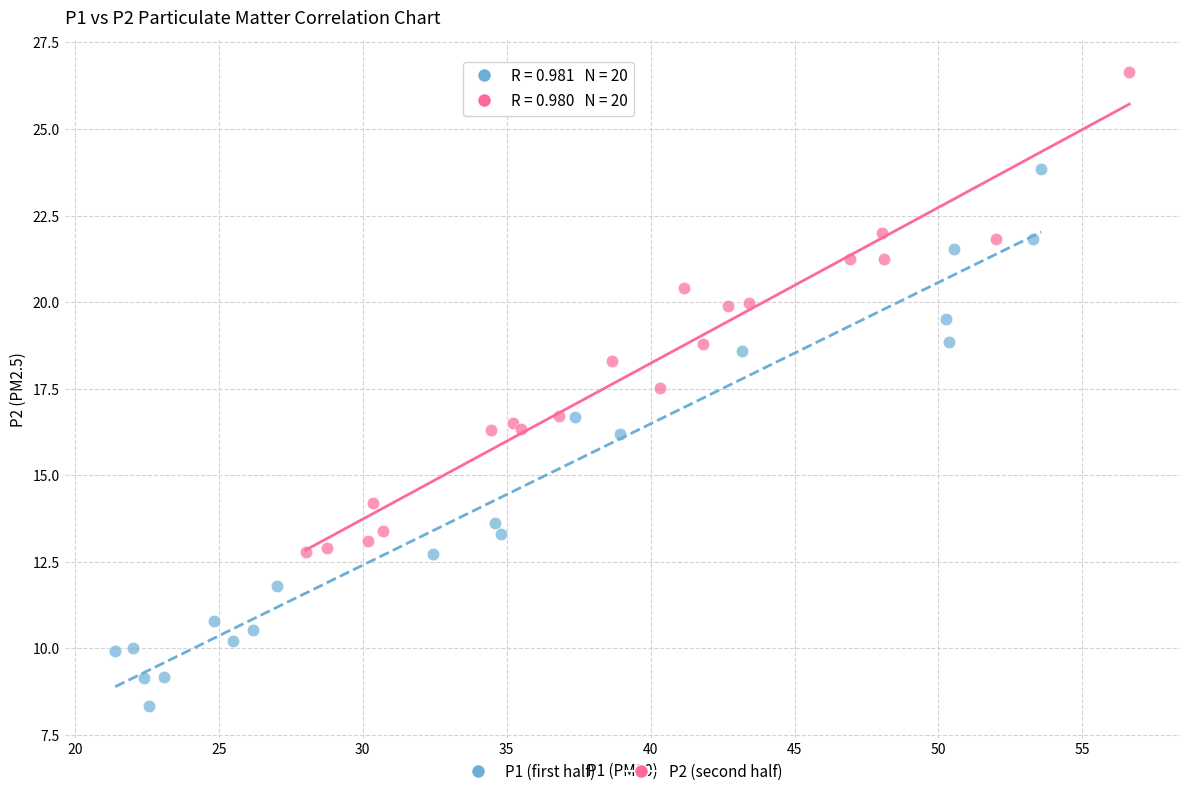

Which series reaches the minimum Y coordinate?

P1 (first half)